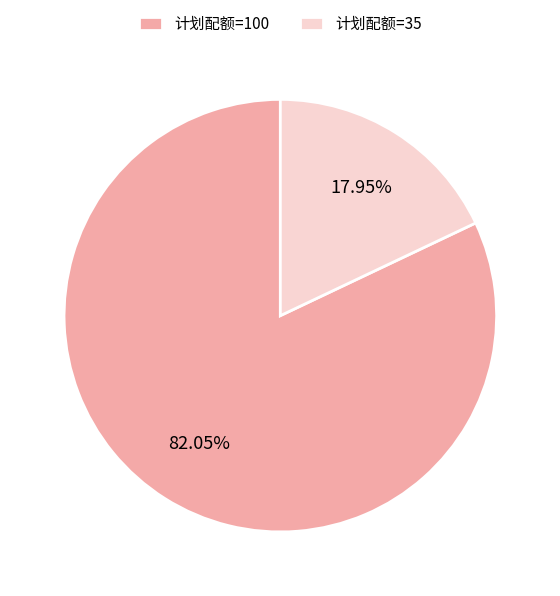

Does 计划配额=100 account for over 50% of the chart?

Yes